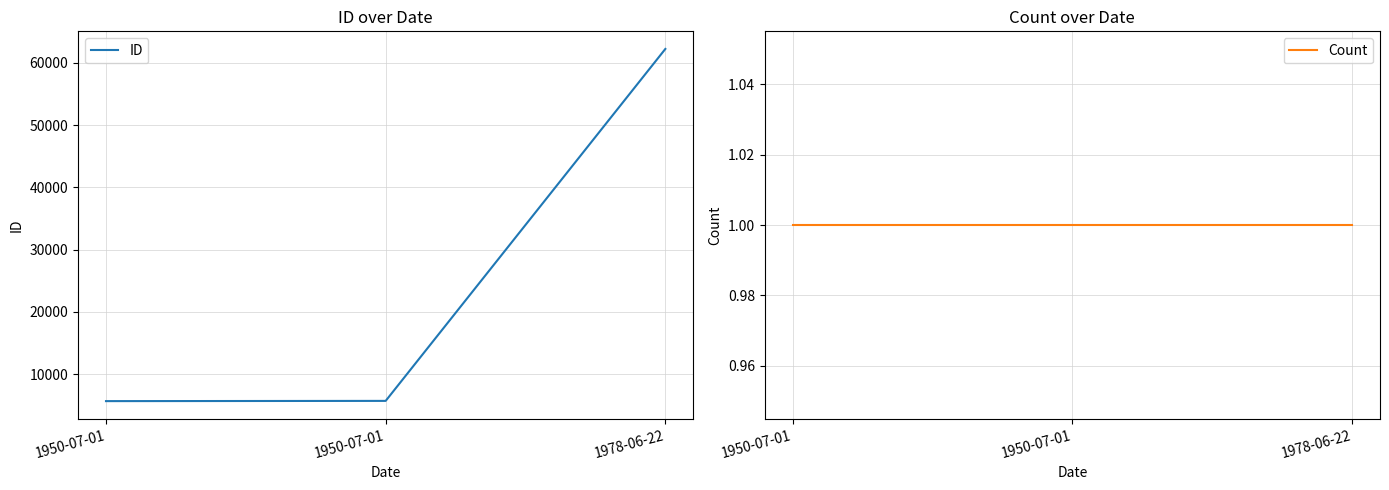

What is the value of the Count point at the 3rd from the left?

1